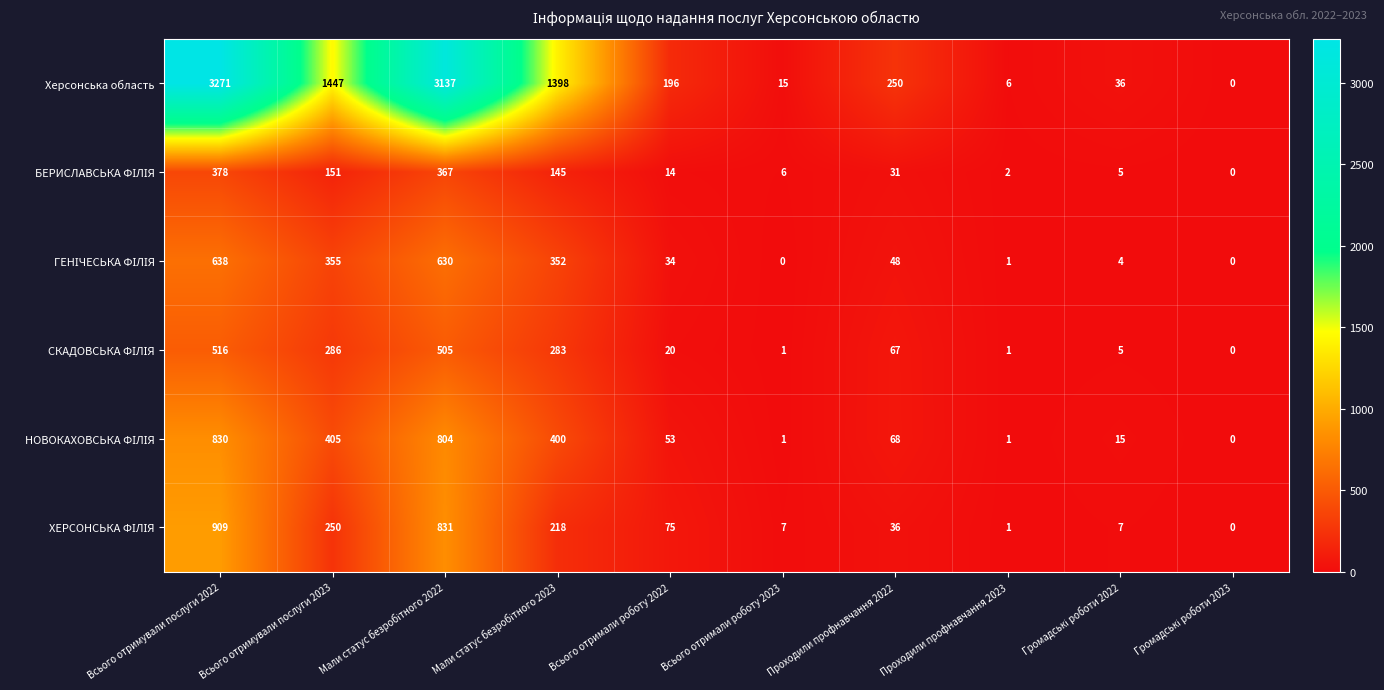

Which series has the largest total across all categories?

Херсонська область